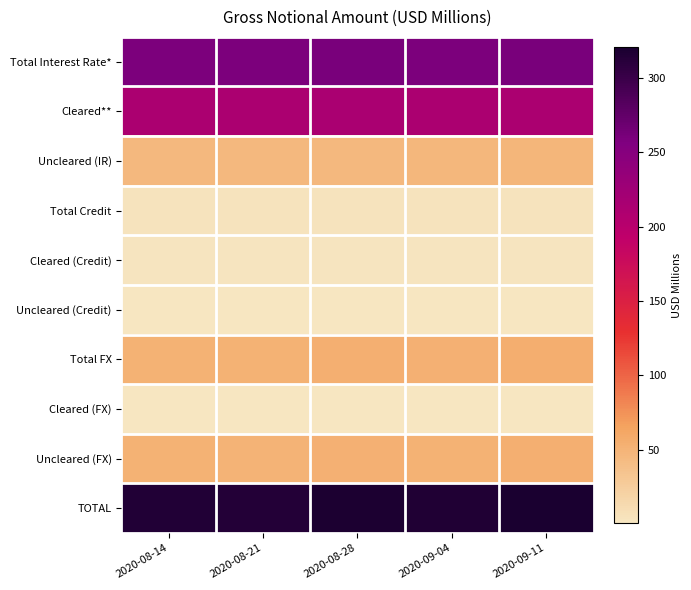

What is the total value across all series at 2020-08-21?

942.4